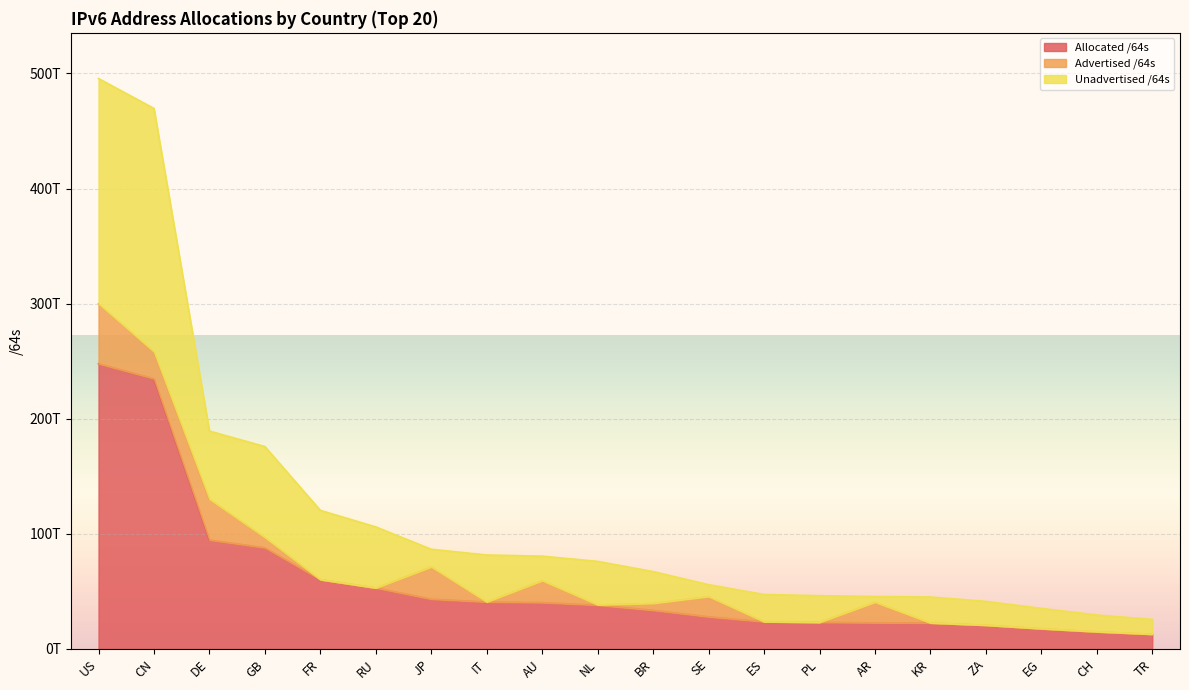

What is the maximum value shown in the chart?

495651336355840